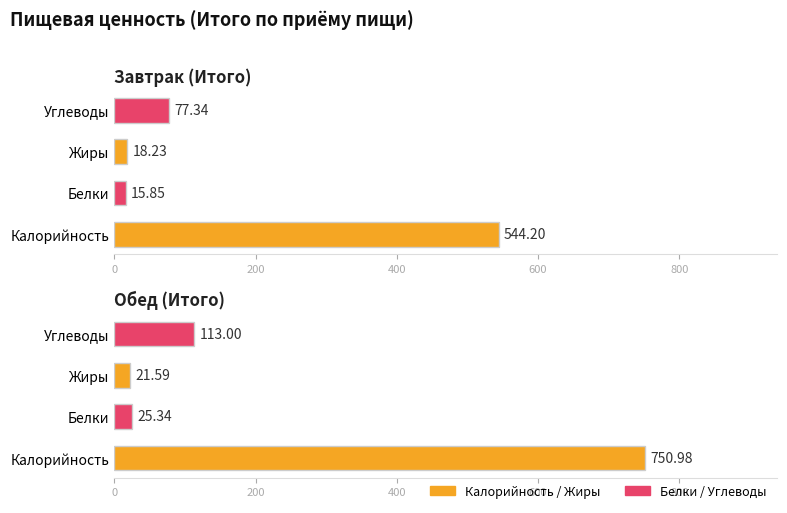

Reading left to right, what are all the values shown in this chart?

Завтрак (Итого): 0=544.2	200=15.8	400=18.2	600=77.3
Обед (Итого): 0=751.0	200=25.3	400=21.6	600=113.0